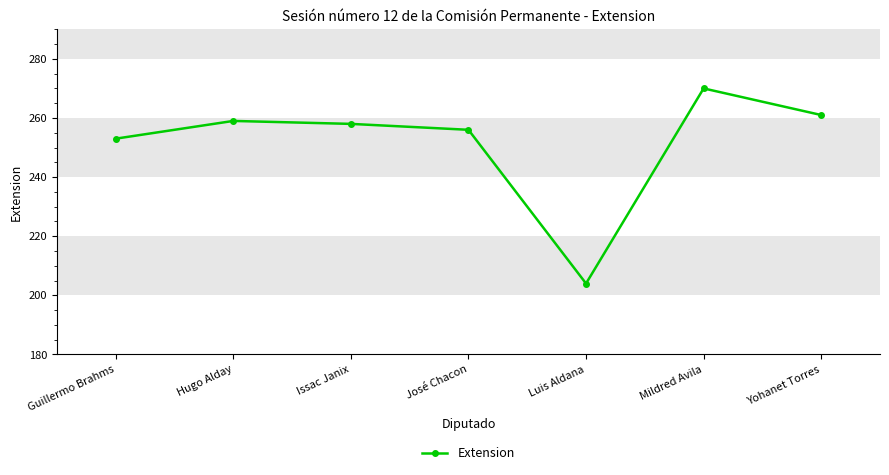

How many points are higher than both their immediate neighbors (excluding endpoints)?

2